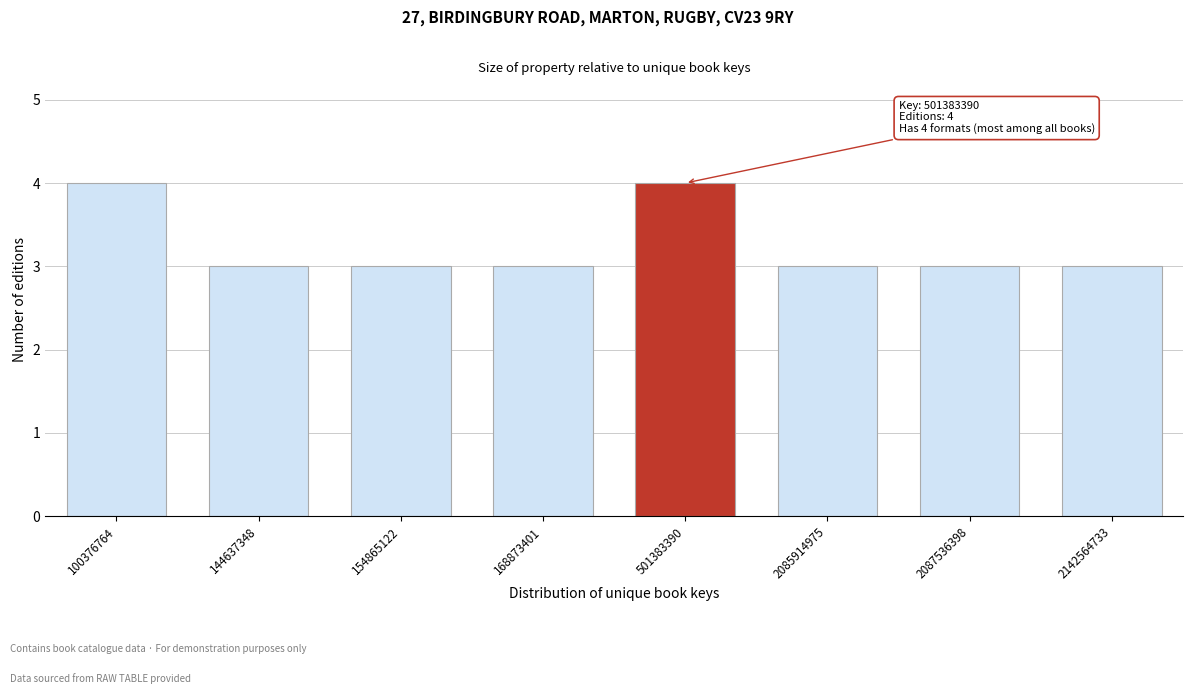

Reading right to left, extract all data points from this chart.

2142564733=3	2087536398=3	2085914975=3	501383390=4	168873401=3	154865122=3	144637348=3	100376764=4